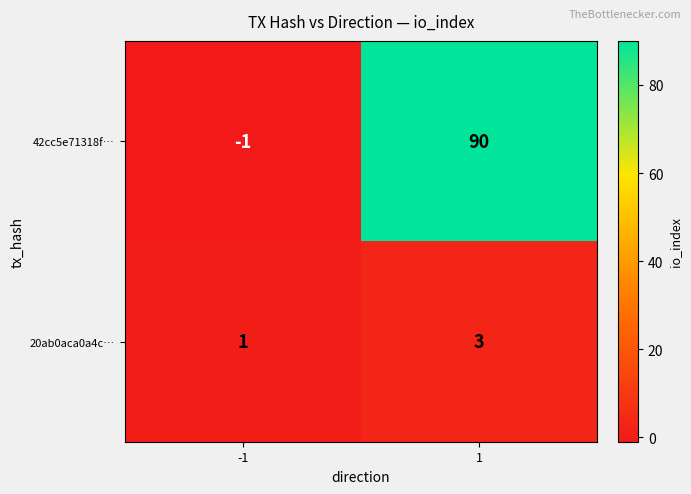

How many series are shown in this chart?

2